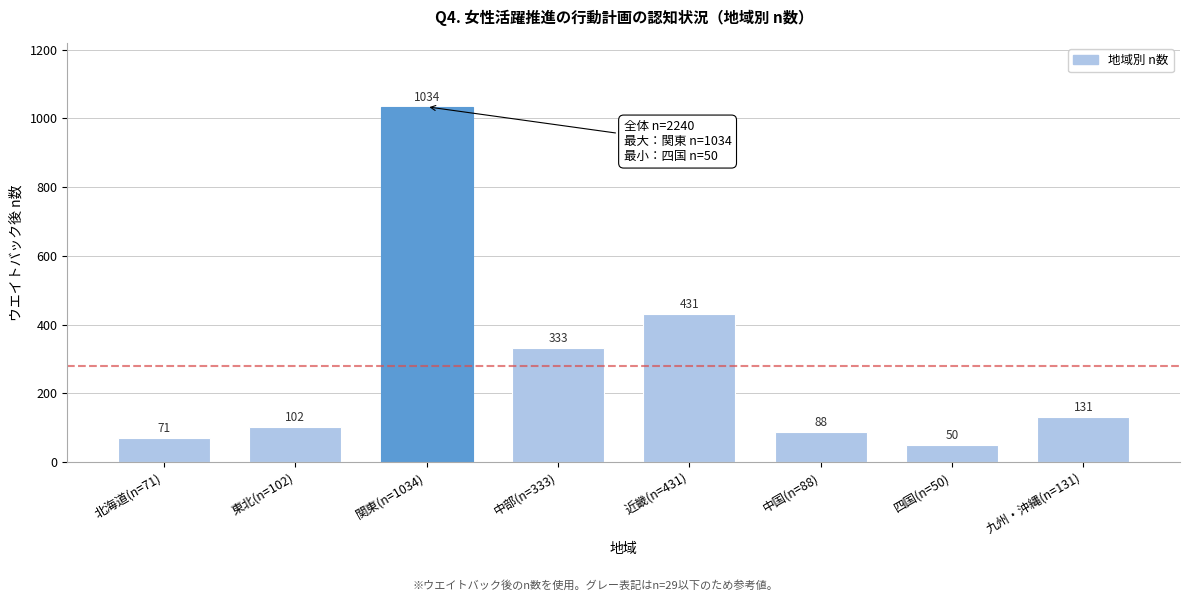

What is the ratio of the value at 中部(n=333) to the value at 関東(n=1034)?

0.3